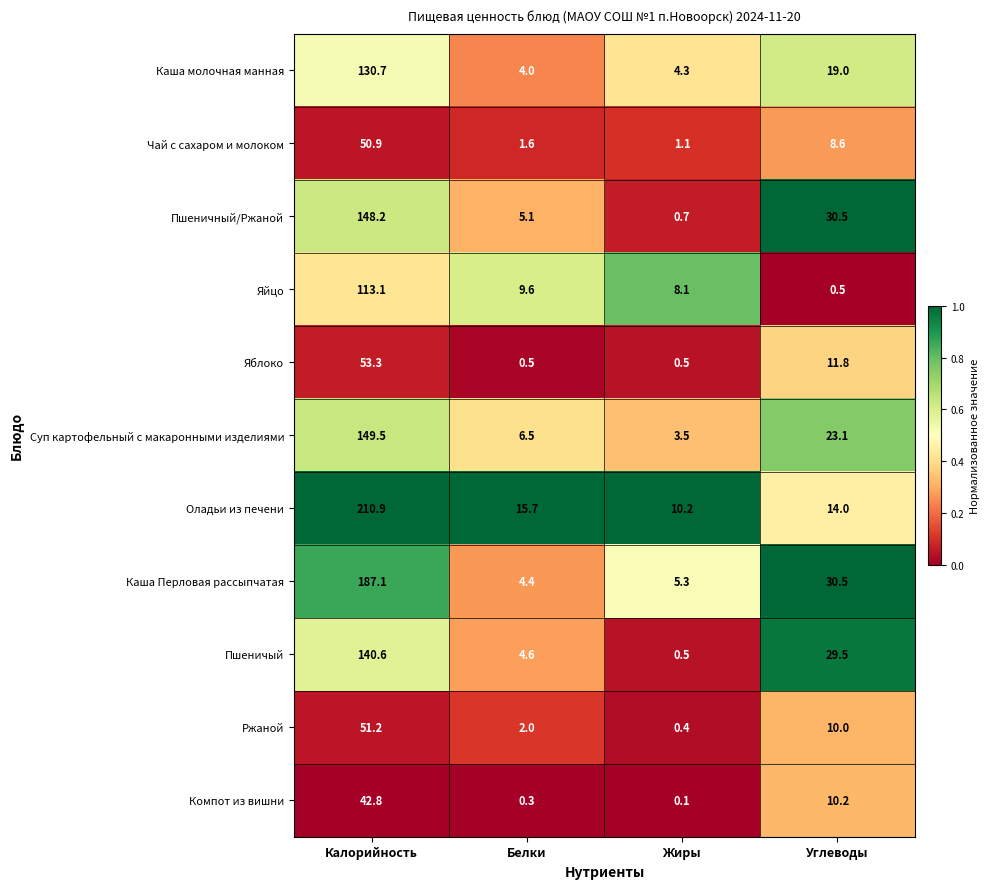

How many distinct data groups are displayed?

11